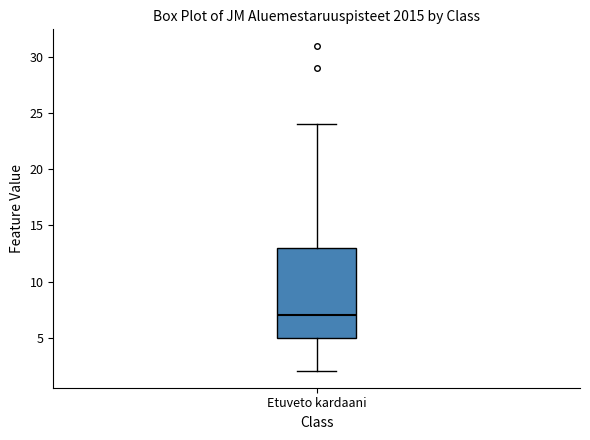

Where does the median line of the box for Etuveto kardaani sit on the y-axis? The values are not printed on the chart, so give them approximately, as read against the axis.

7